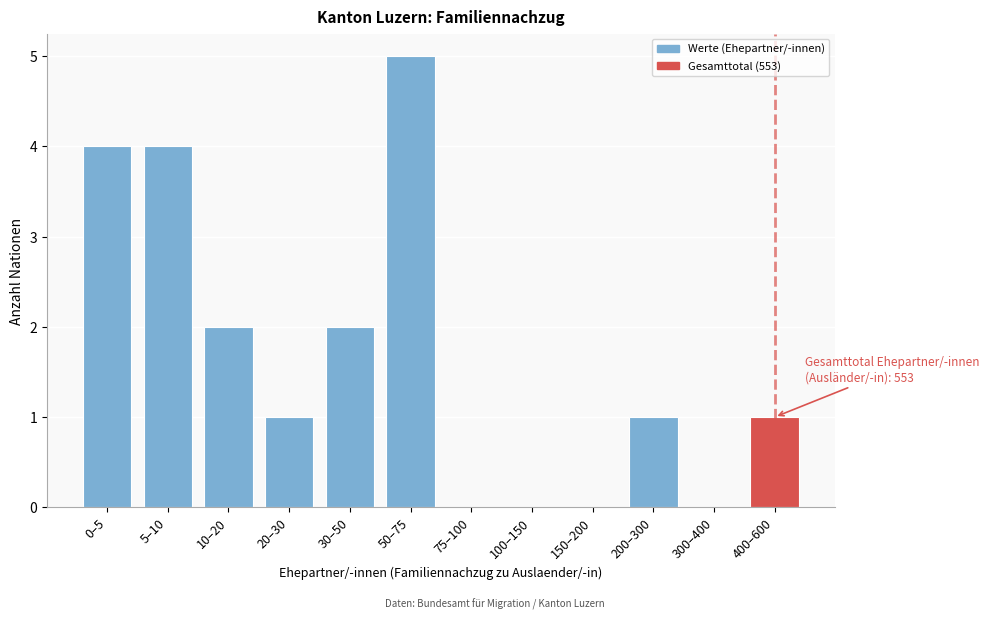

Reading left to right, what are all the values shown in this chart?

0–5=4	5–10=4	10–20=2	20–30=1	30–50=2	50–75=5	75–100=0	100–150=0	150–200=0	200–300=1	300–400=0	400–600=1